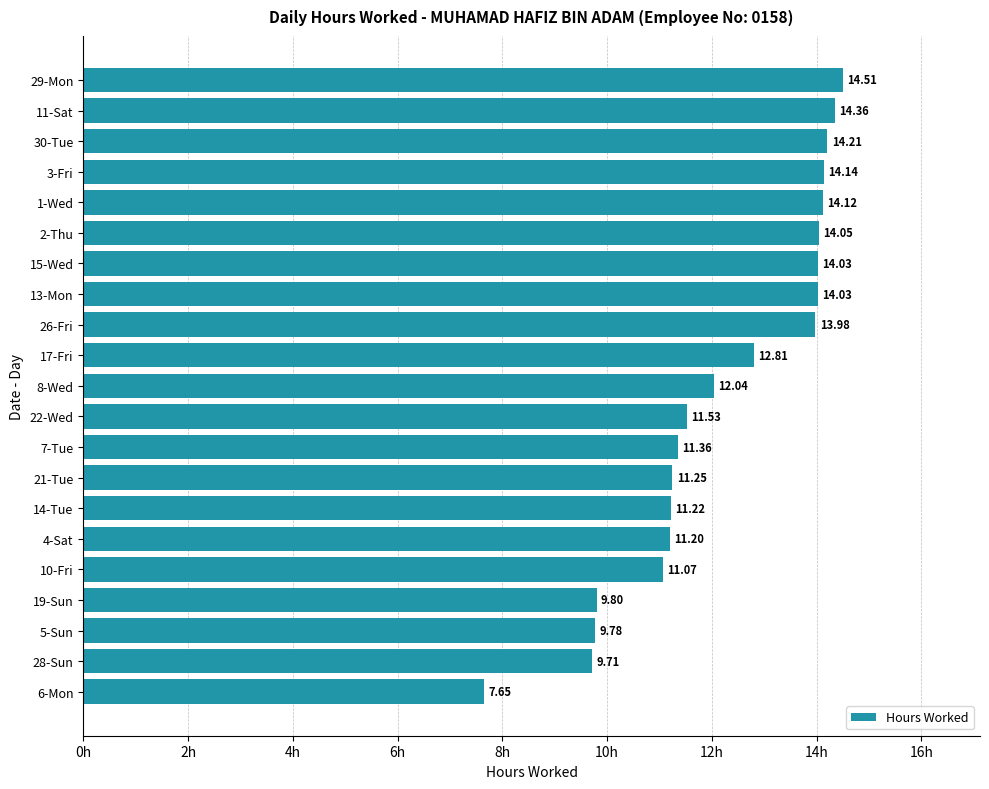

What is the change in value from 26-Fri to 19-Sun?

-4.2